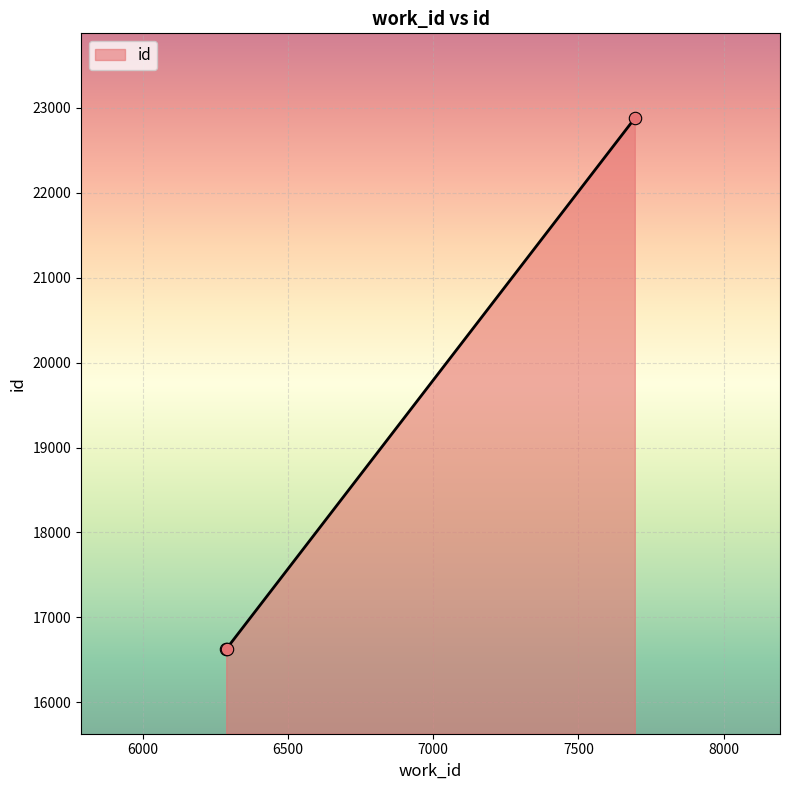

What is the maximum value shown in the chart?

22879